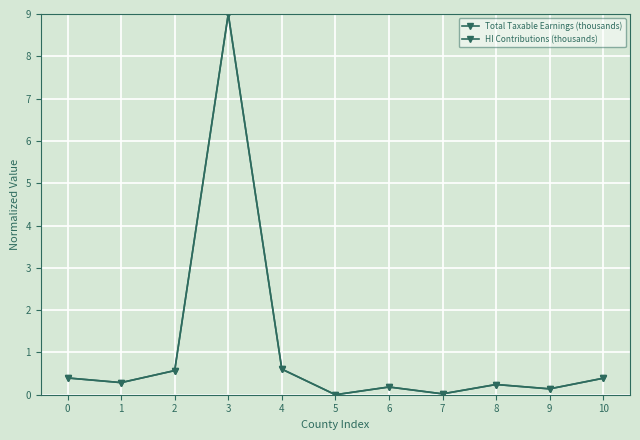

True or false: HI Contributions (thousands) and Total Taxable Earnings (thousands) cross at least once.

True